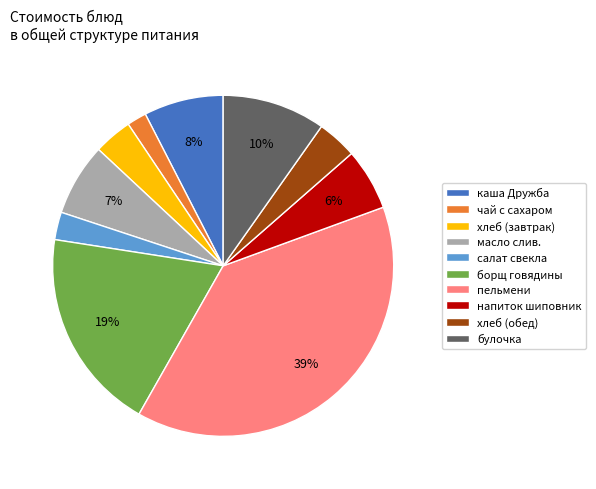

Is it true that чай с сахаром is 9% of the pie?

False